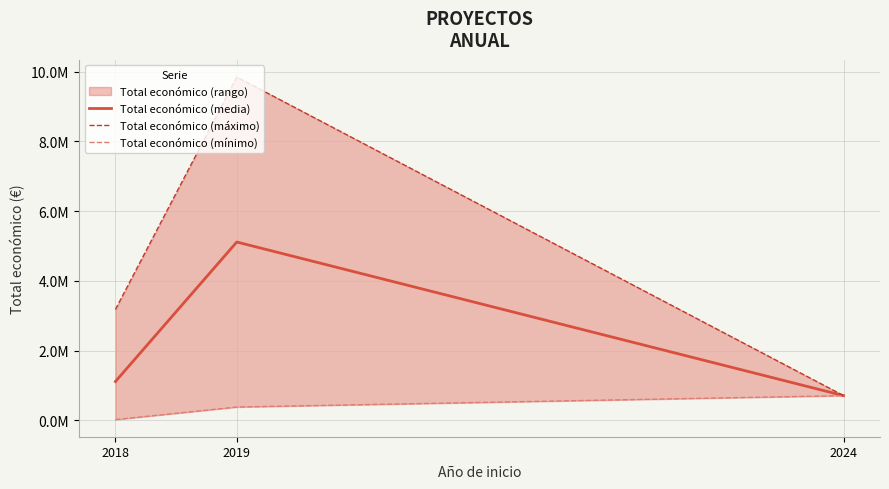

Rank the series by their average value, from highest to lowest.

Total económico (máximo), Total económico (media), Total económico (mínimo)